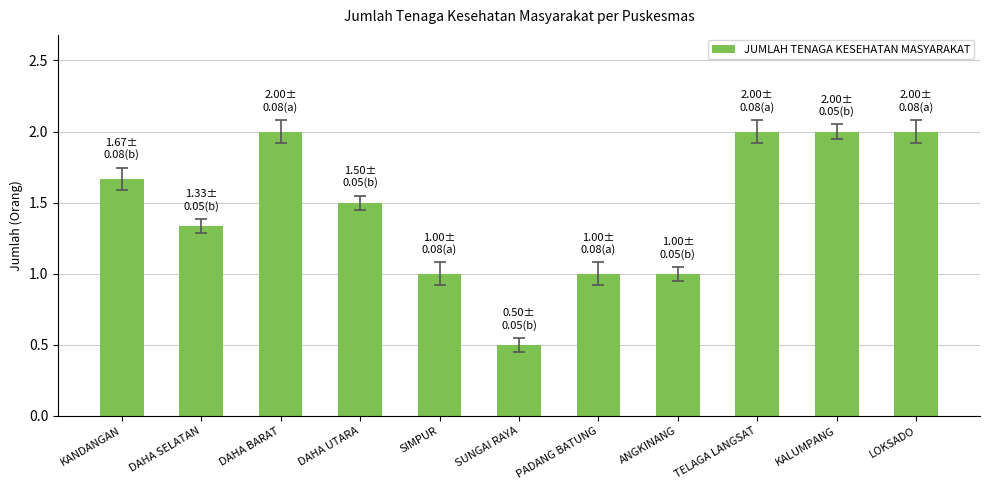

Which label corresponds to the smallest value in the chart?

SUNGAI RAYA